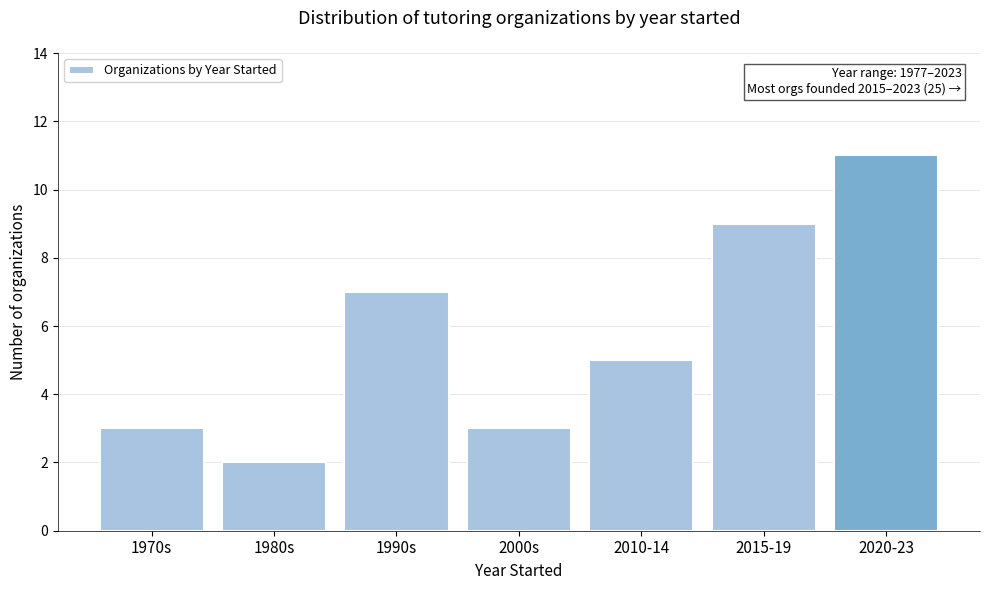

Reading left to right, extract all data points from this chart.

3	2	7	3	5	9	11